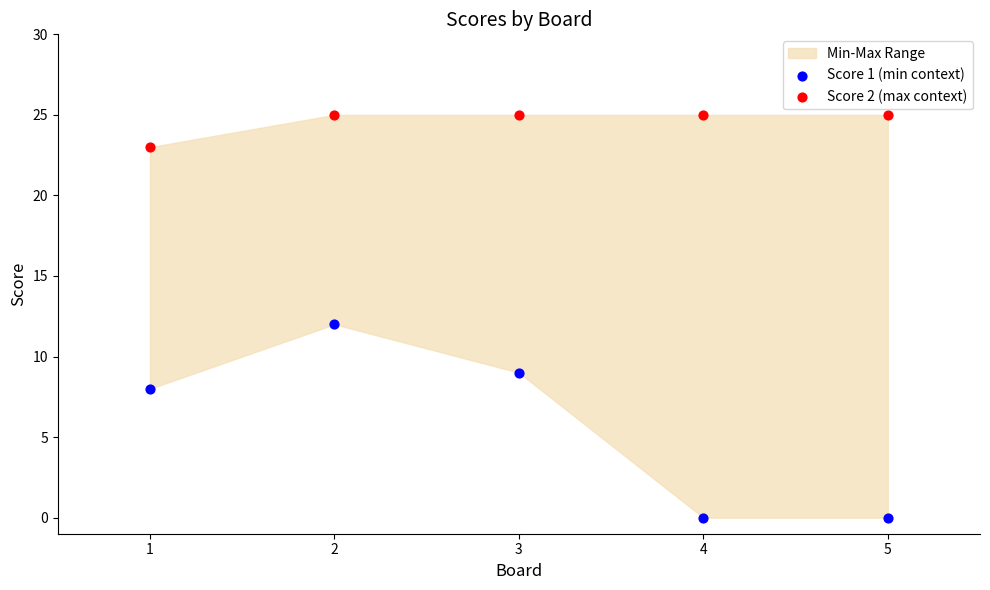

Which series reaches the minimum Y coordinate?

Score 1 (min context)